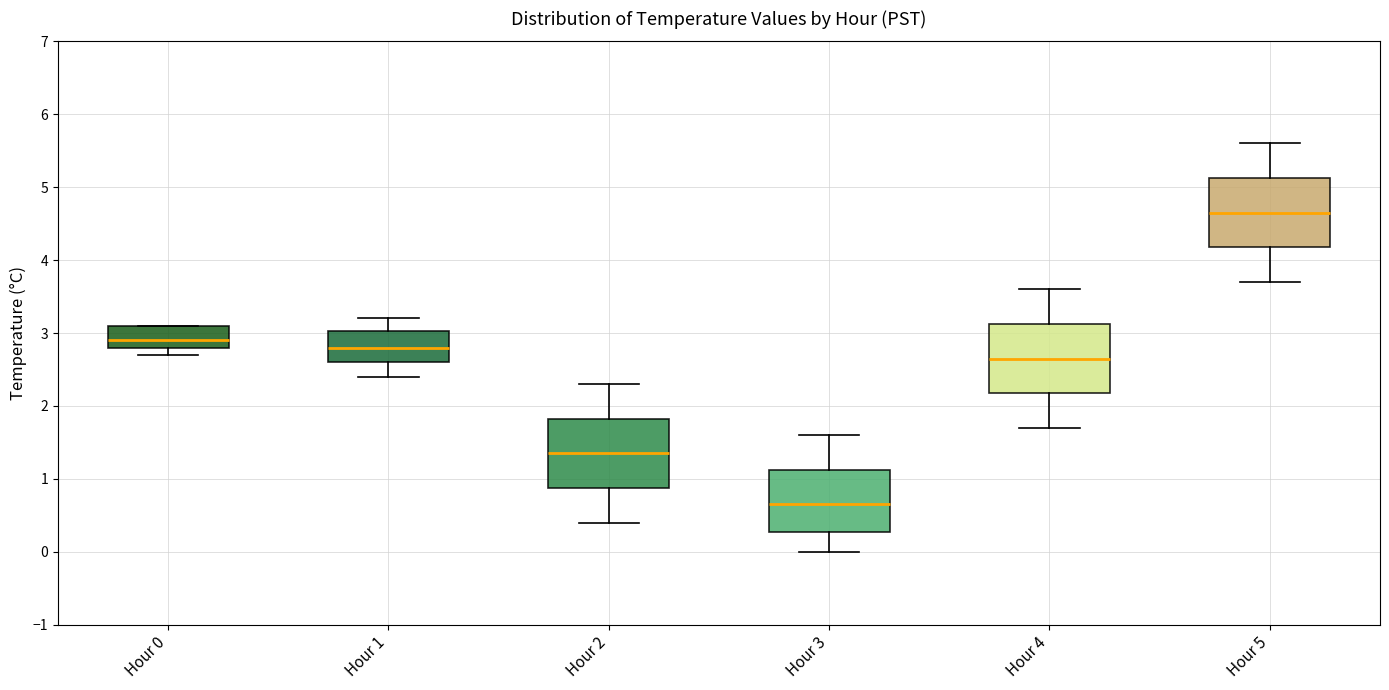

Reading left to right, transcribe this box plot: for each box, give where its median line is, the range the box spans, and where its two whiskers end, as read against the y-axis. The values are not printed on the chart, so give them approximately, as read against the axis.

Hour 0: median 2.9, box 2.8 to 3.1, whiskers 2.7 to 3.1
Hour 1: median 2.8, box 2.6 to 3.0, whiskers 2.4 to 3.2
Hour 2: median 1.4, box 0.9 to 1.8, whiskers 0.4 to 2.3
Hour 3: median 0.7, box 0.3 to 1.1, whiskers 0.0 to 1.6
Hour 4: median 2.7, box 2.2 to 3.1, whiskers 1.7 to 3.6
Hour 5: median 4.7, box 4.2 to 5.1, whiskers 3.7 to 5.6